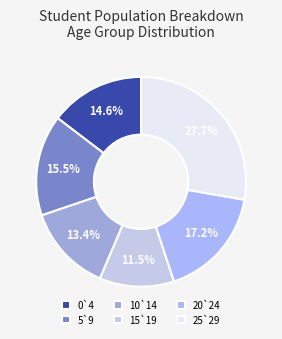

To the nearest percent, what percentage of the pie is 10`14?

13%